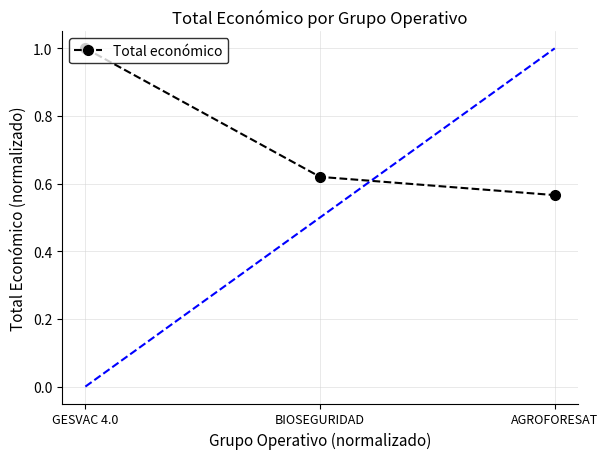

At which category does the chart reach its minimum across all series?

AGROFORESAT